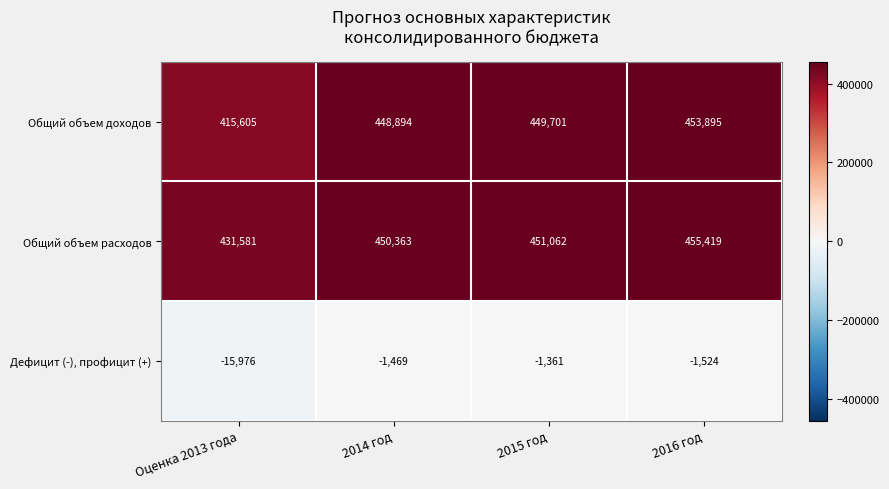

What is the sum of all Общий объем доходов values?

1768095